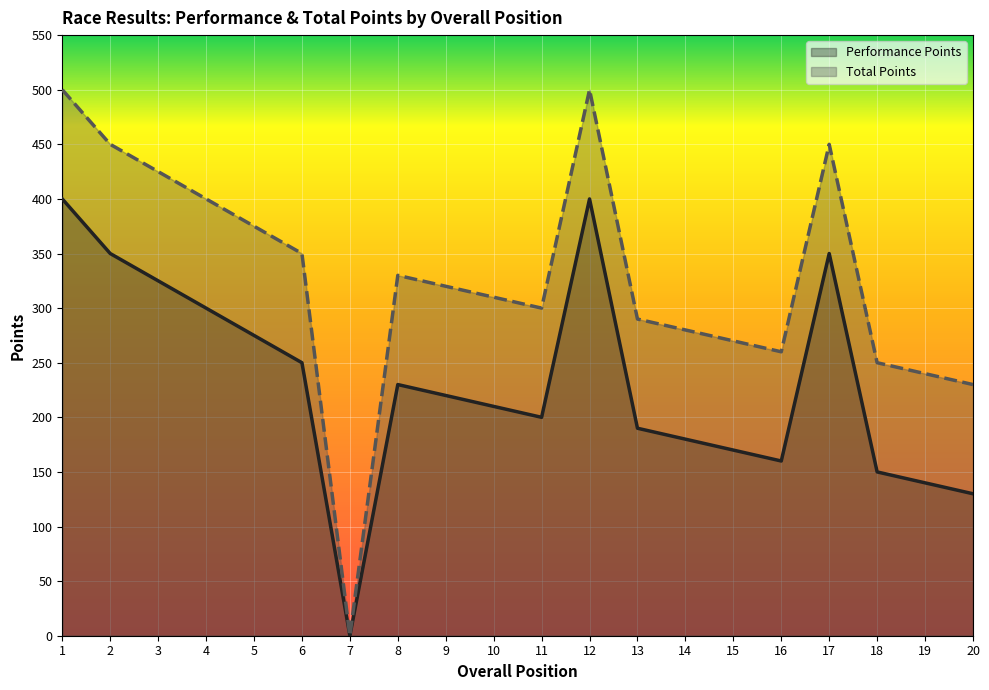

What value does the Total Points series have at 20?

230